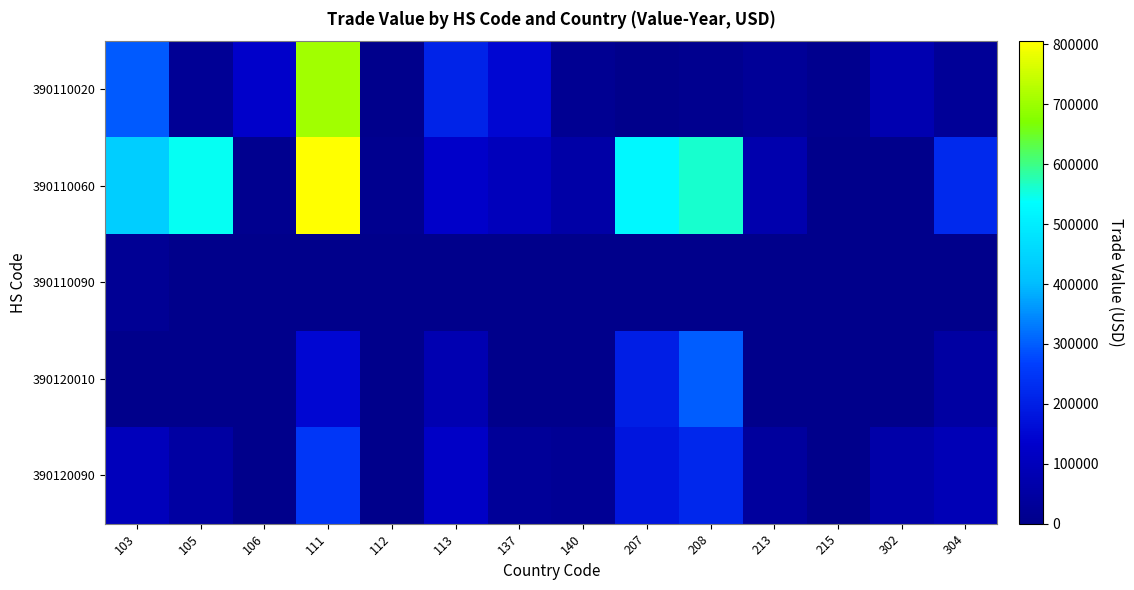

Count the number of categories in the chart.

14